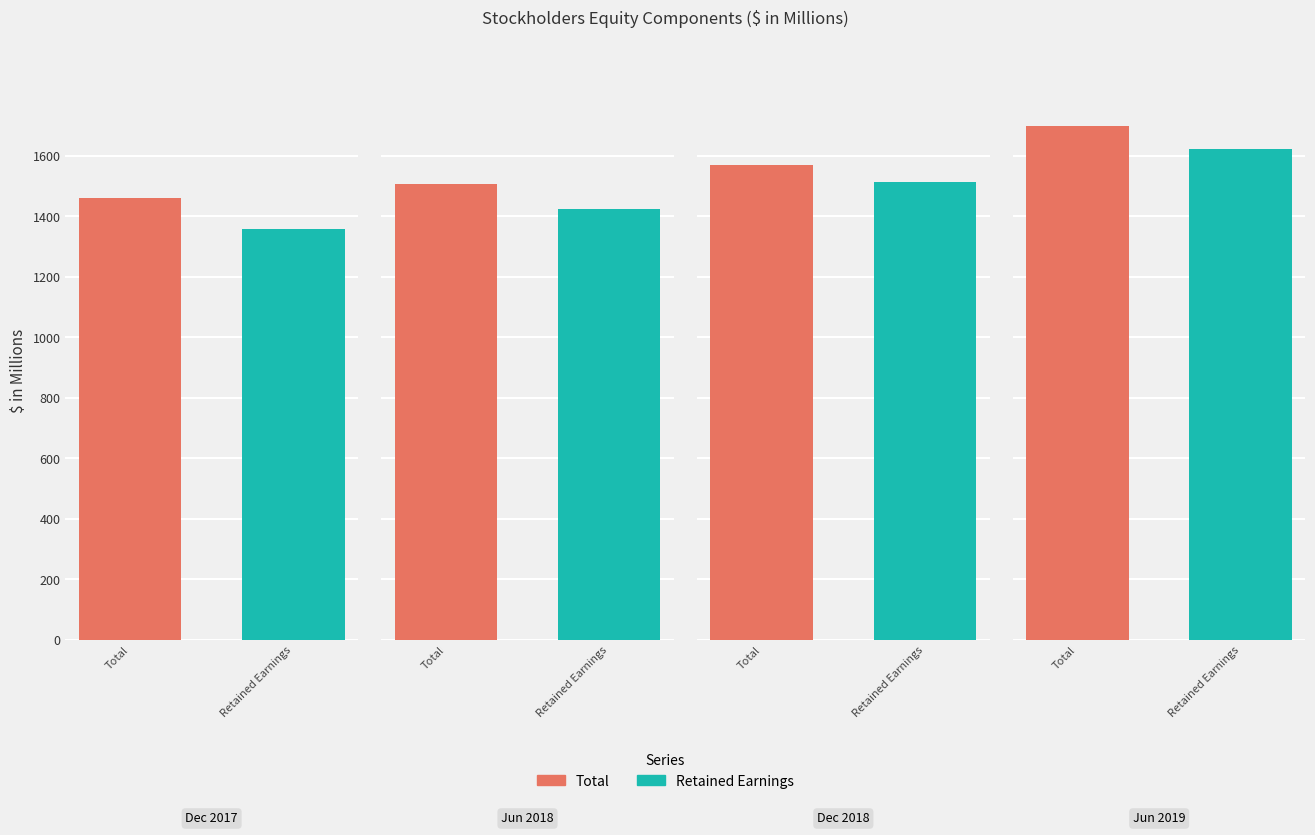

The Total series shows 395.8 at Stockholders equity at Dec. 28, 2018. True or false?

False